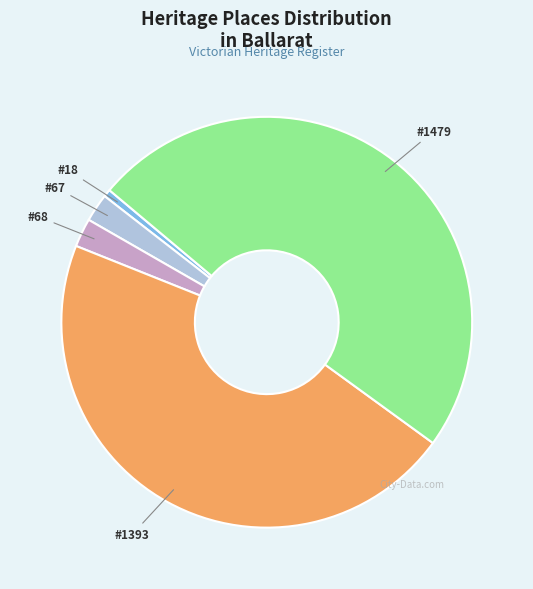

Does any single category account for the majority?

No